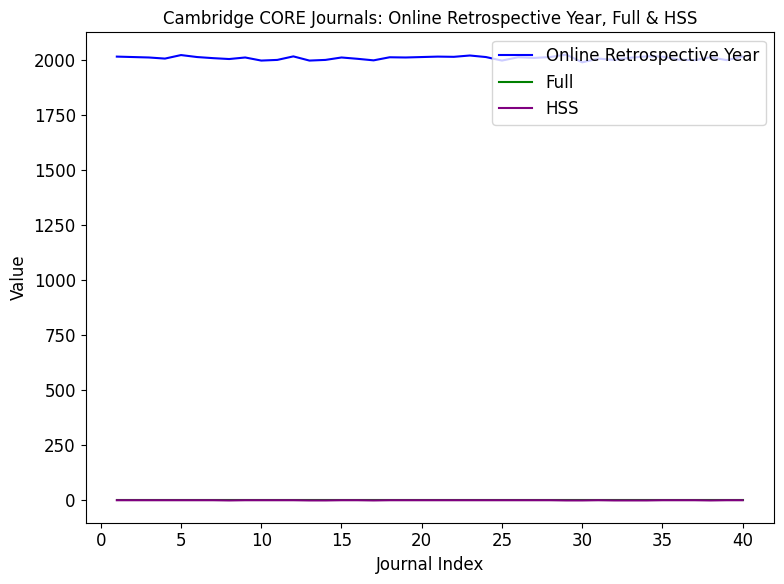

Which series has the largest range (max minus min)?

Online Retrospective Year